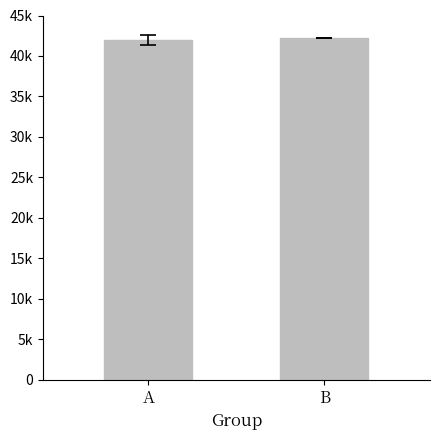

List the labels in order of value, largest first.

B, A